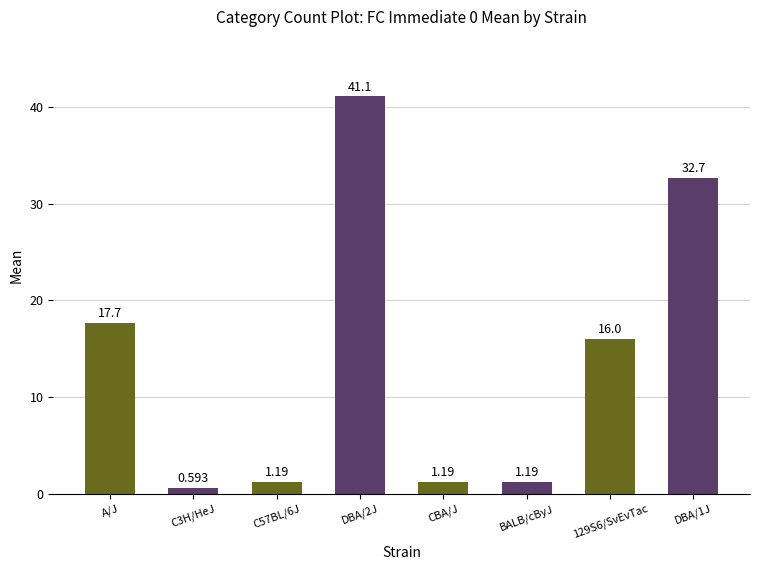

What is the sum of the values at DBA/2J and C3H/HeJ?

41.7